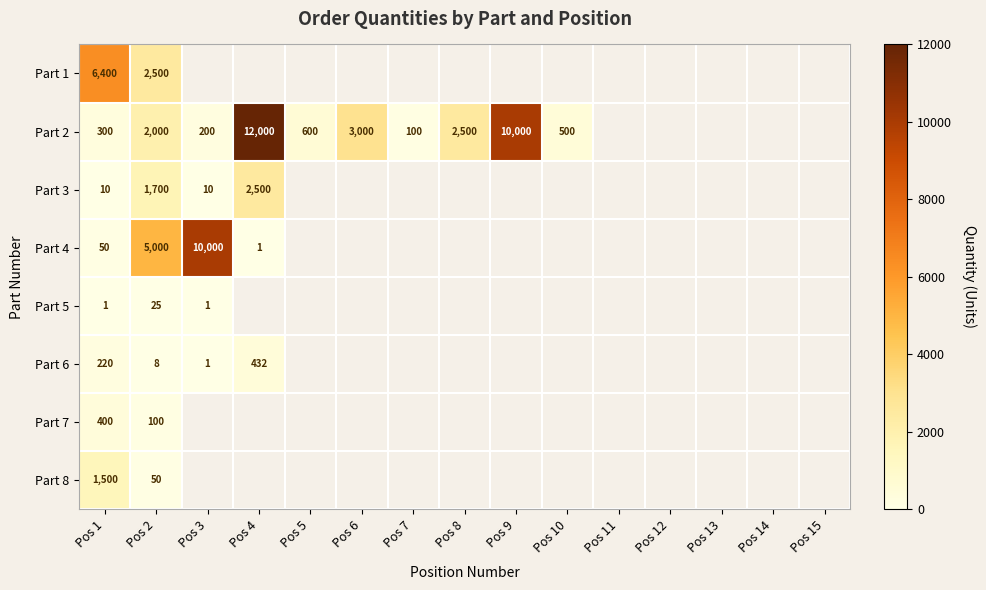

Is the value of Part 6 at Pos 1 greater than the value of Part 2 at Pos 10?

No